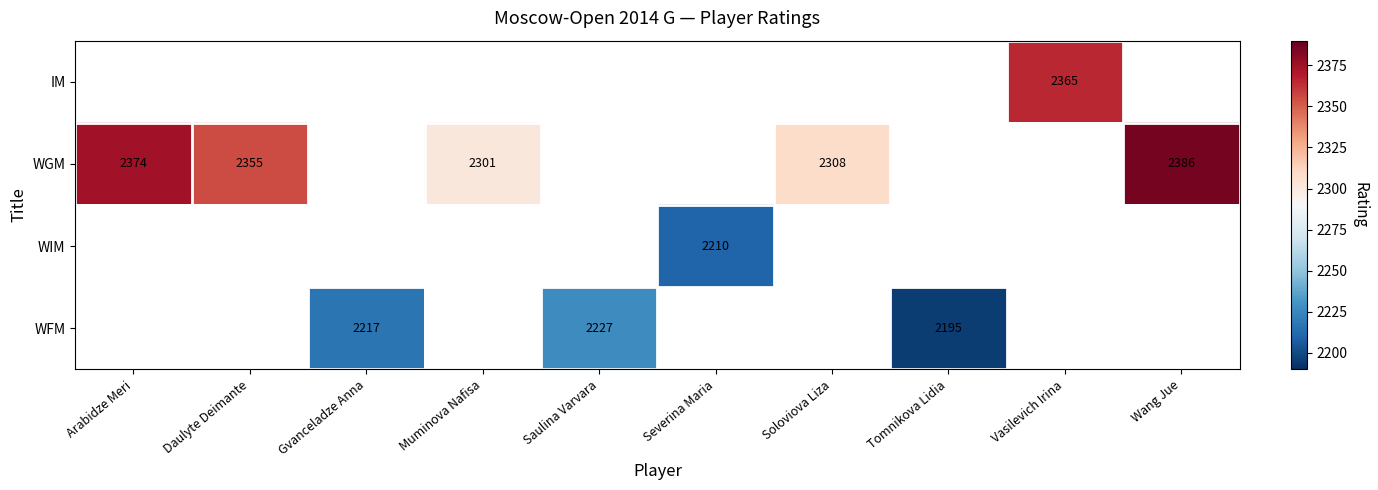

Is it true that WGM equals 2308 at Soloviova Liza?

True